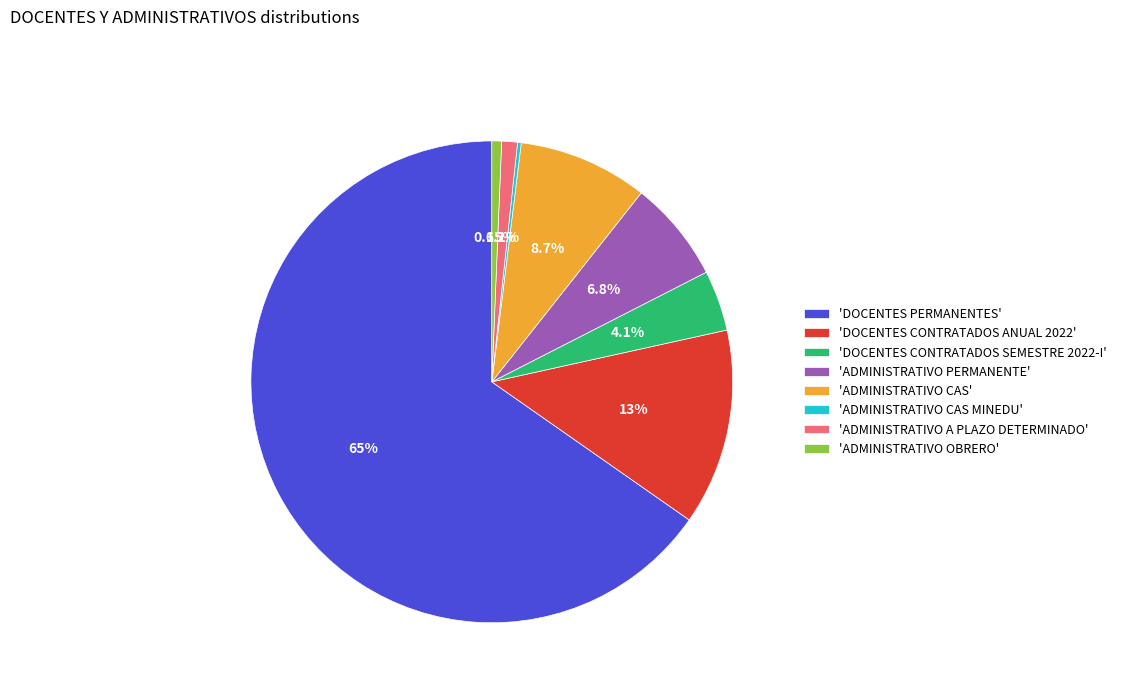

Combined, do 'DOCENTES CONTRATADOS ANUAL 2022' and 'DOCENTES PERMANENTES' account for over 50%?

Yes